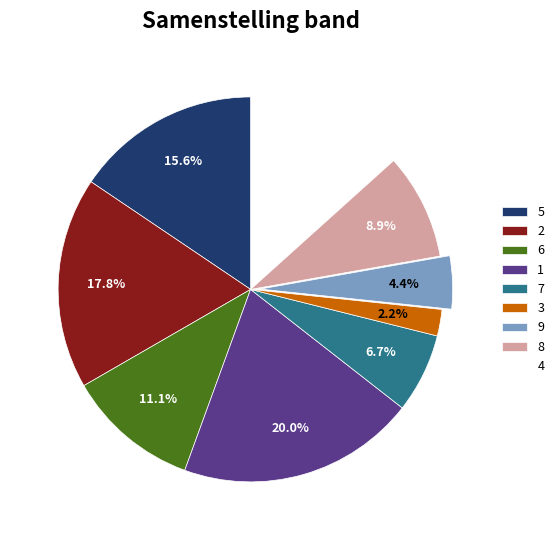

Which slice is the largest?

1